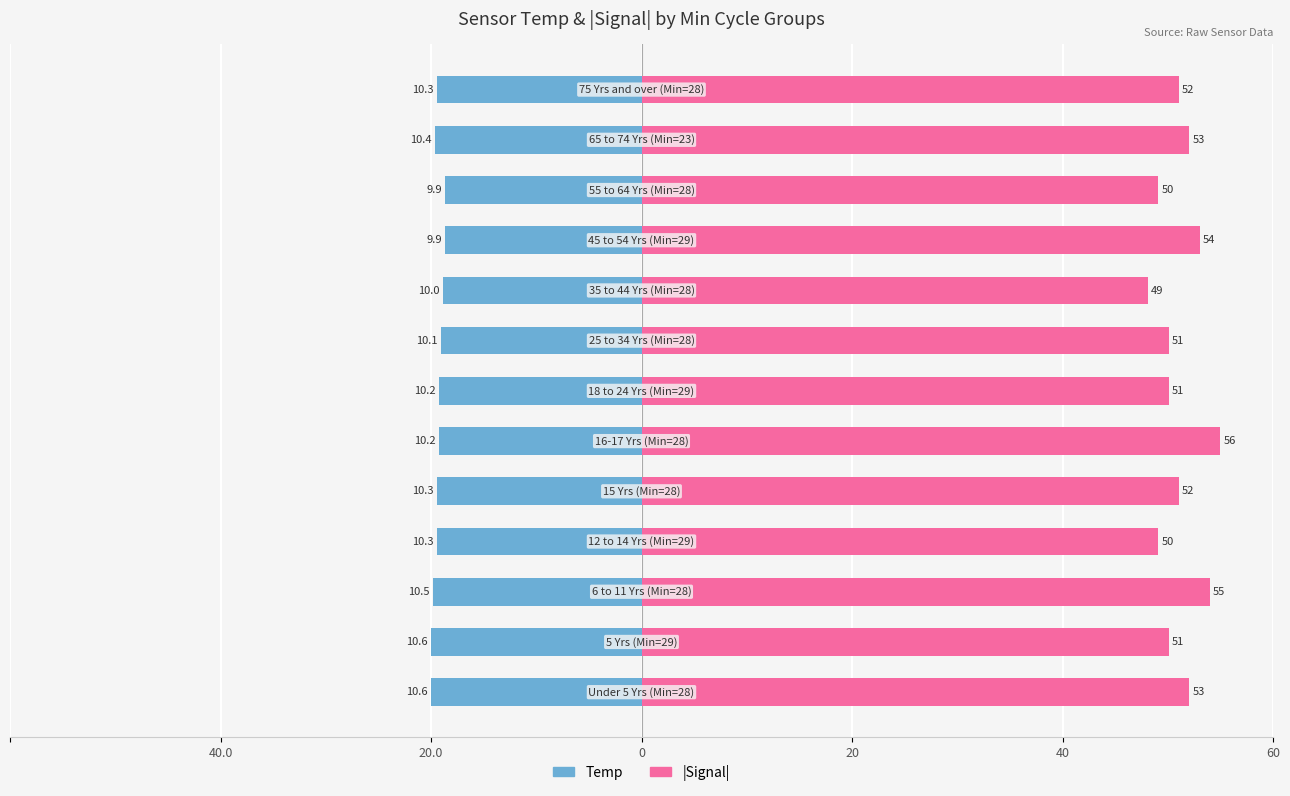

How many bars are there in total?

26